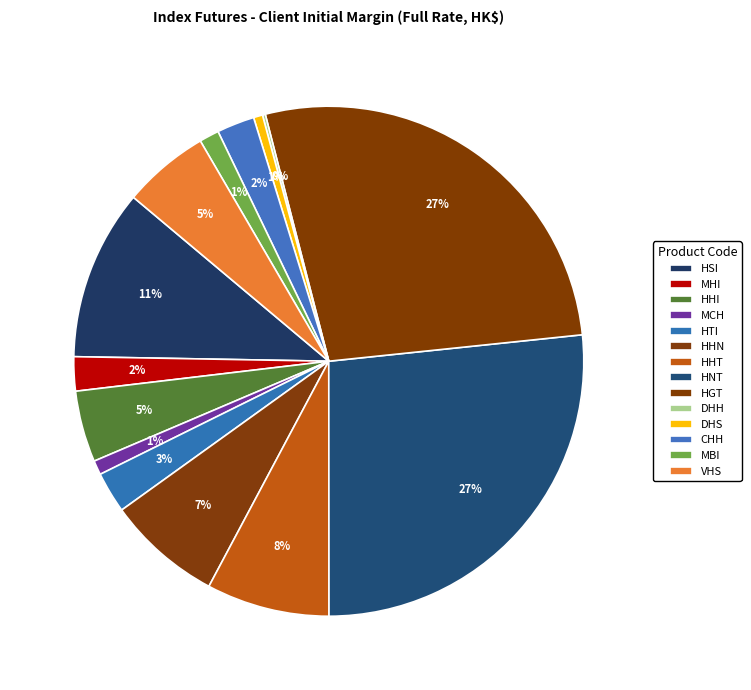

What is the ratio of the value at VHS to the value at HGT?

0.2